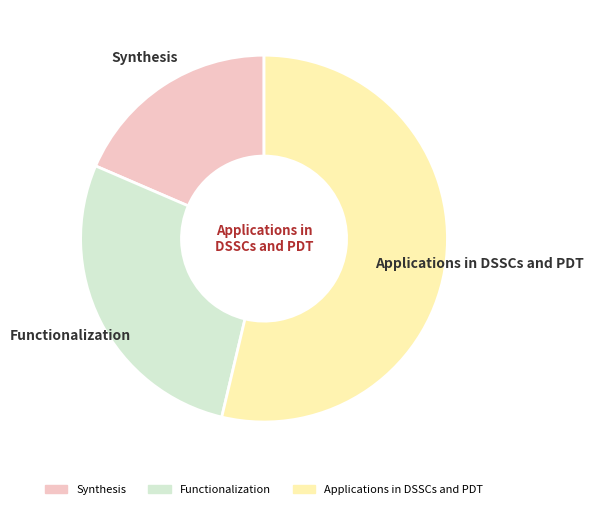

Is it true that Functionalization is 28% of the pie?

True